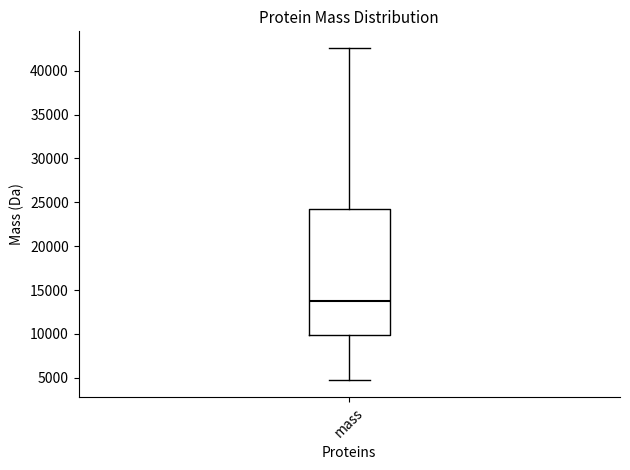

Read this box plot against the y-axis: the position of the median line, the range covered by the box, and the ends of both whiskers. The values are not printed on the chart, so give them approximately, as read against the axis.

median 14000, box 10000 to 24000, whiskers 4500 to 42500